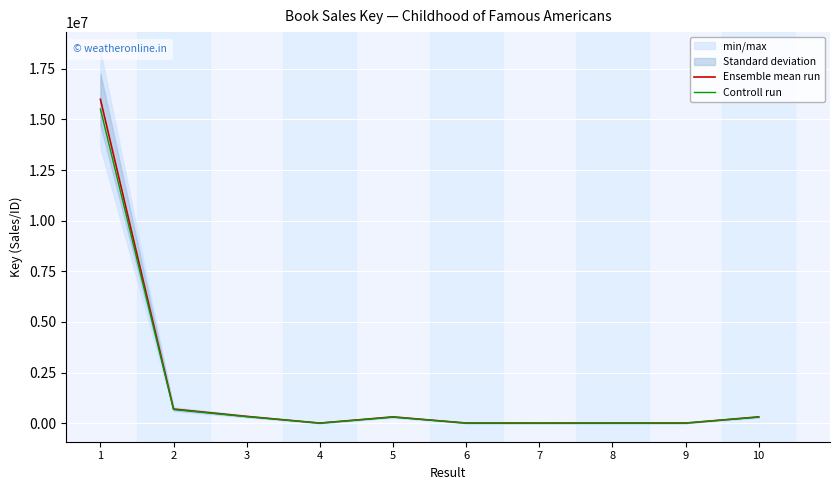

What is the difference between the maximum and second lowest values in the Controll run series?

15511811.3